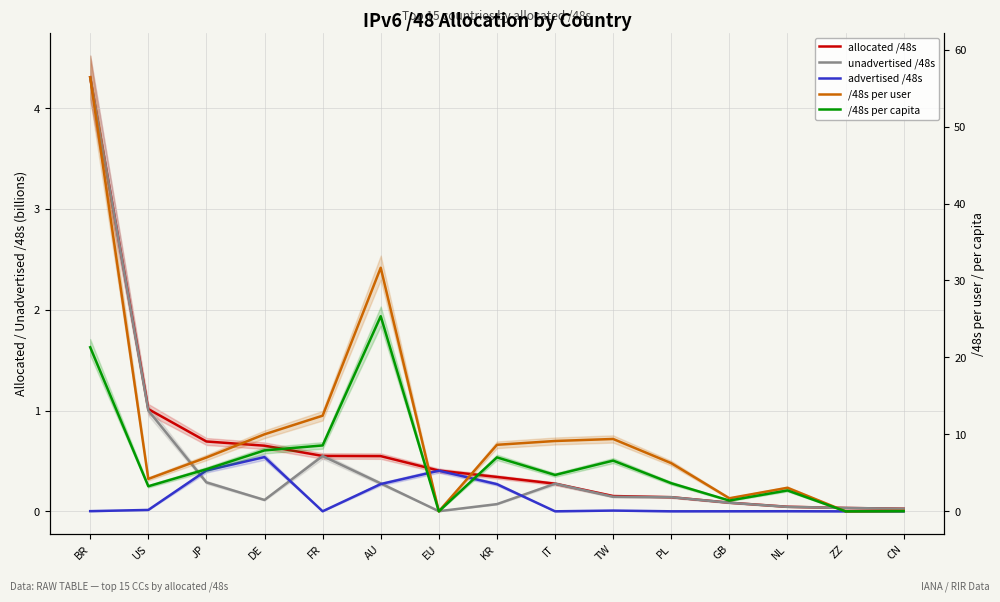

What is the spread (max minus min) of values at TW?

9.4